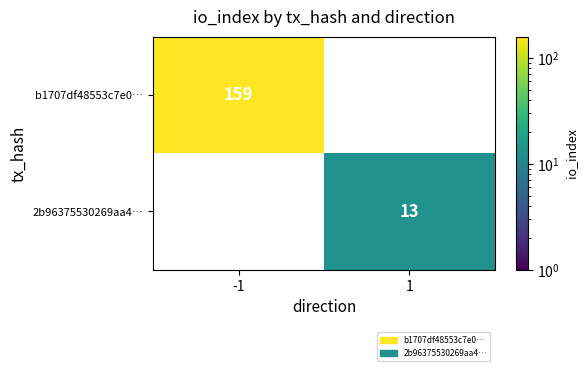

Which category has the highest value across all series?

-1